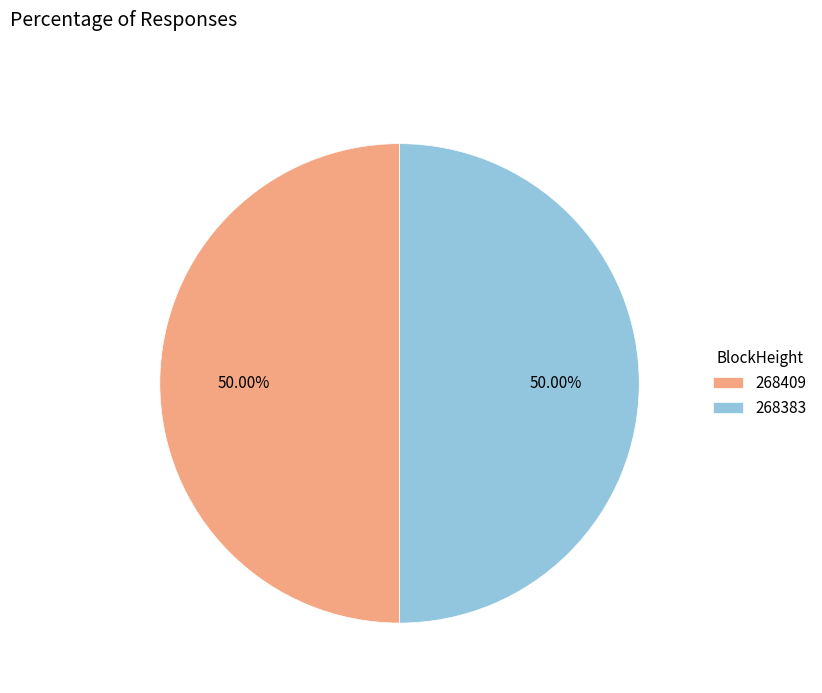

What is the ratio of the value at 268383 to the value at 268409?

1.0